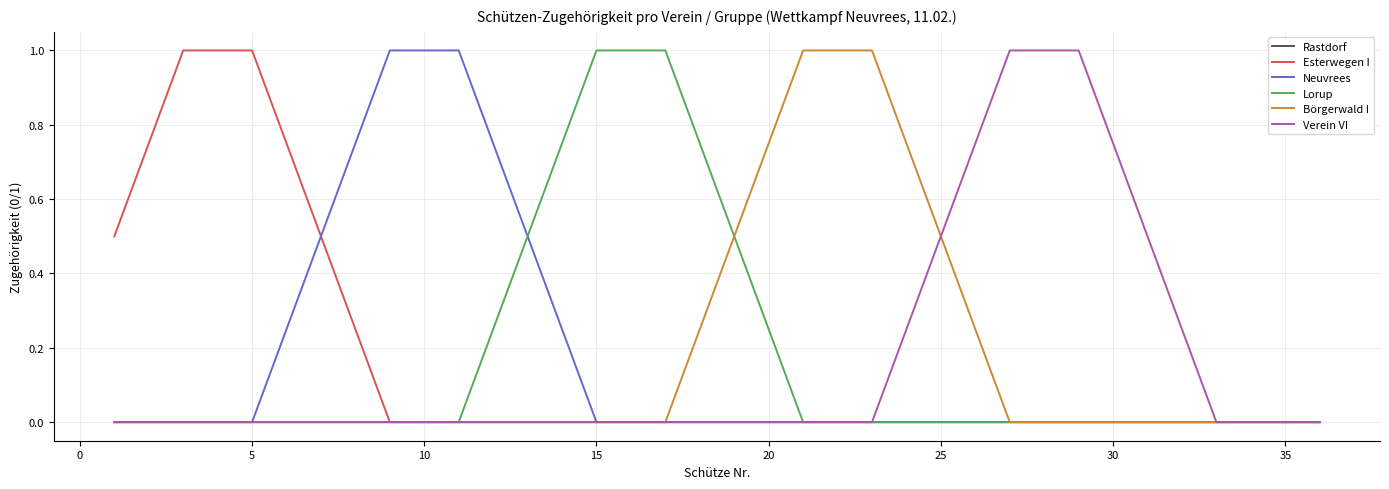

True or false: Neuvrees and Esterwegen I intersect in this chart.

False